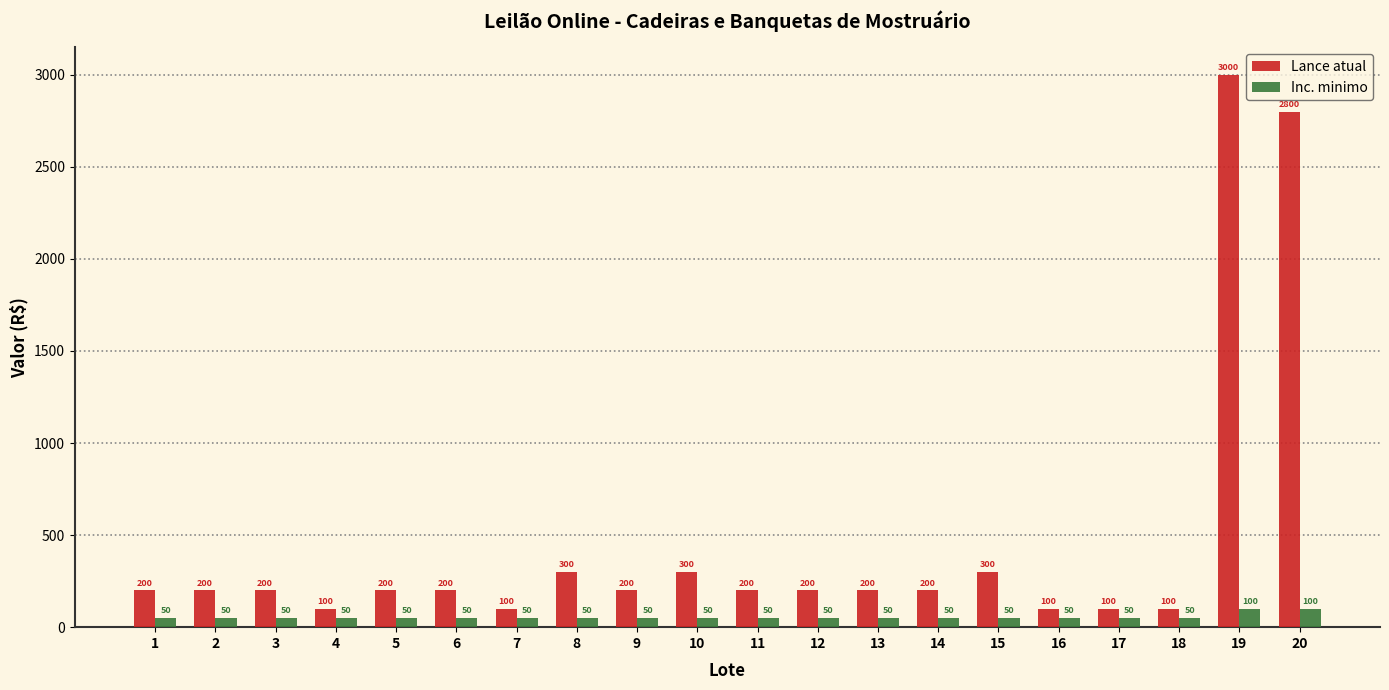

At which category is the sum across all series the highest?

19